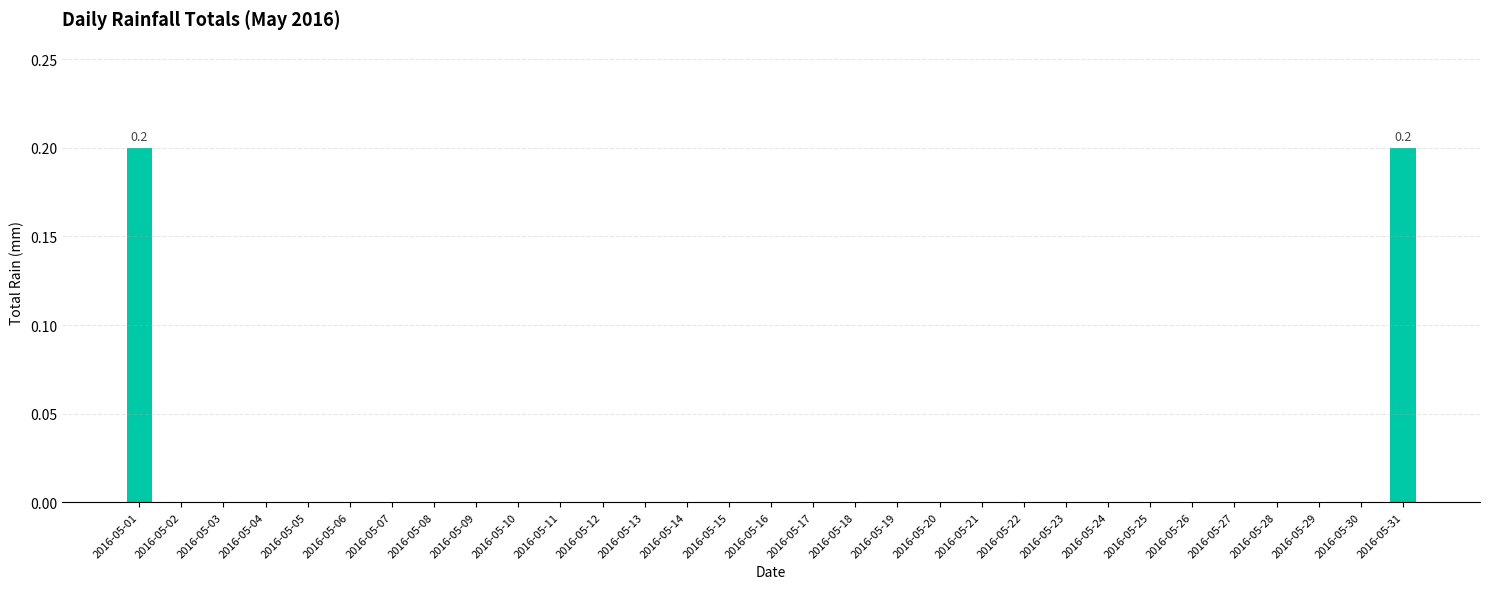

Count the number of categories in the chart.

31